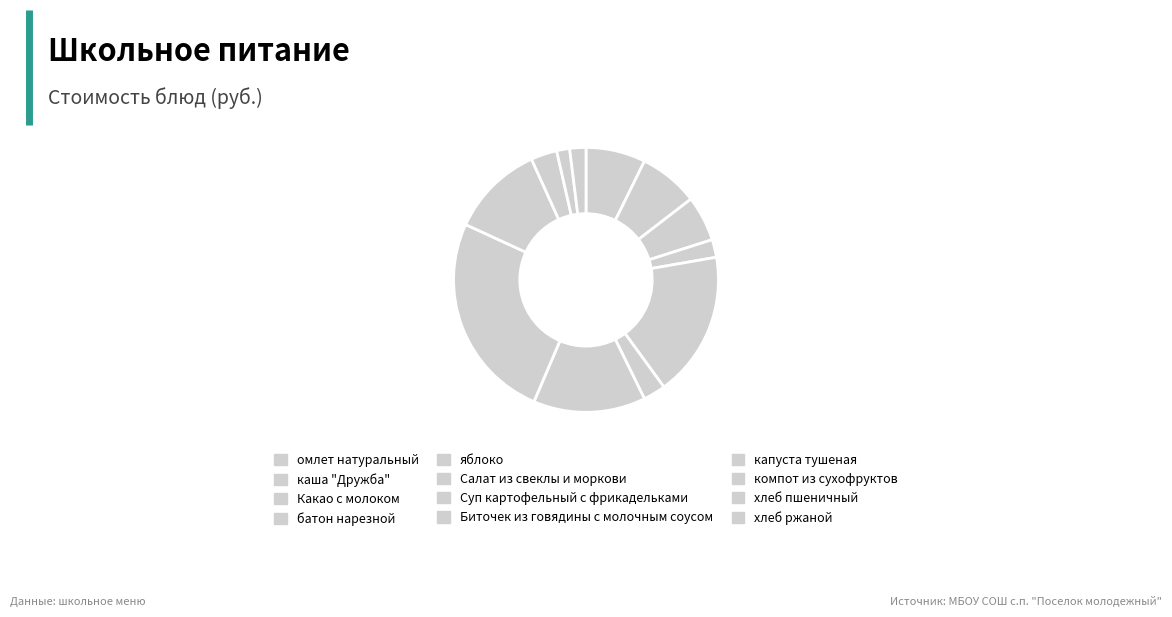

Does any single category account for the majority?

No